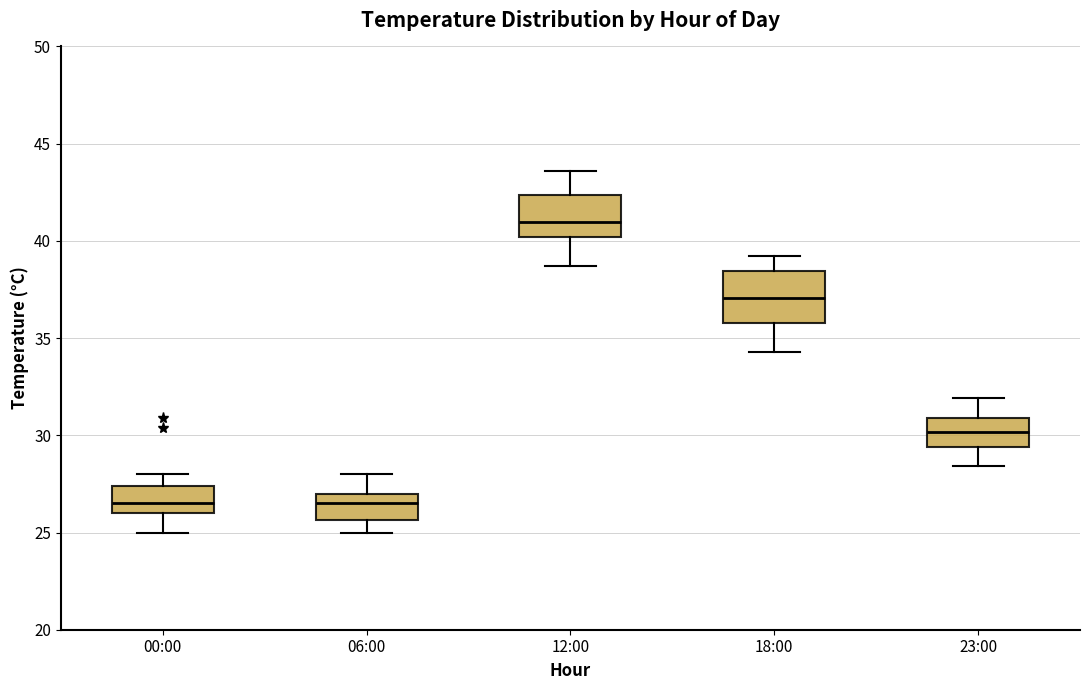

Where does the upper whisker of the box for 12:00 end on the y-axis? The values are not printed on the chart, so give them approximately, as read against the axis.

43.5